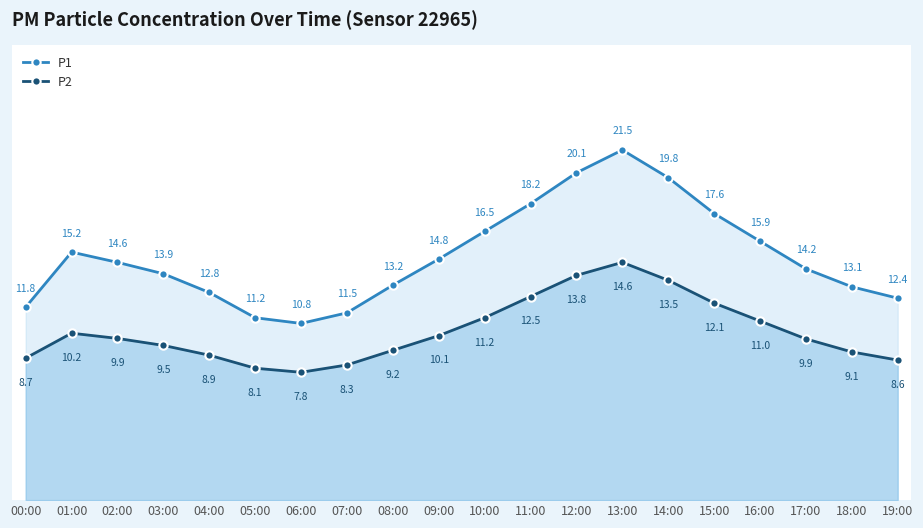

True or false: P2 and P1 intersect in this chart.

False